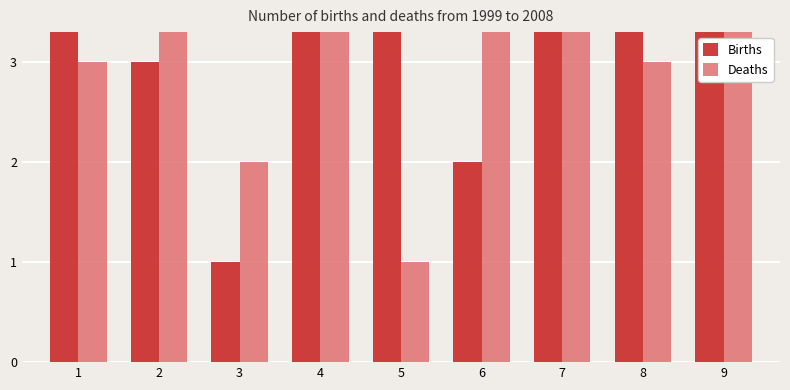

What is the difference between the maximum and second lowest values in the Deaths series?

7